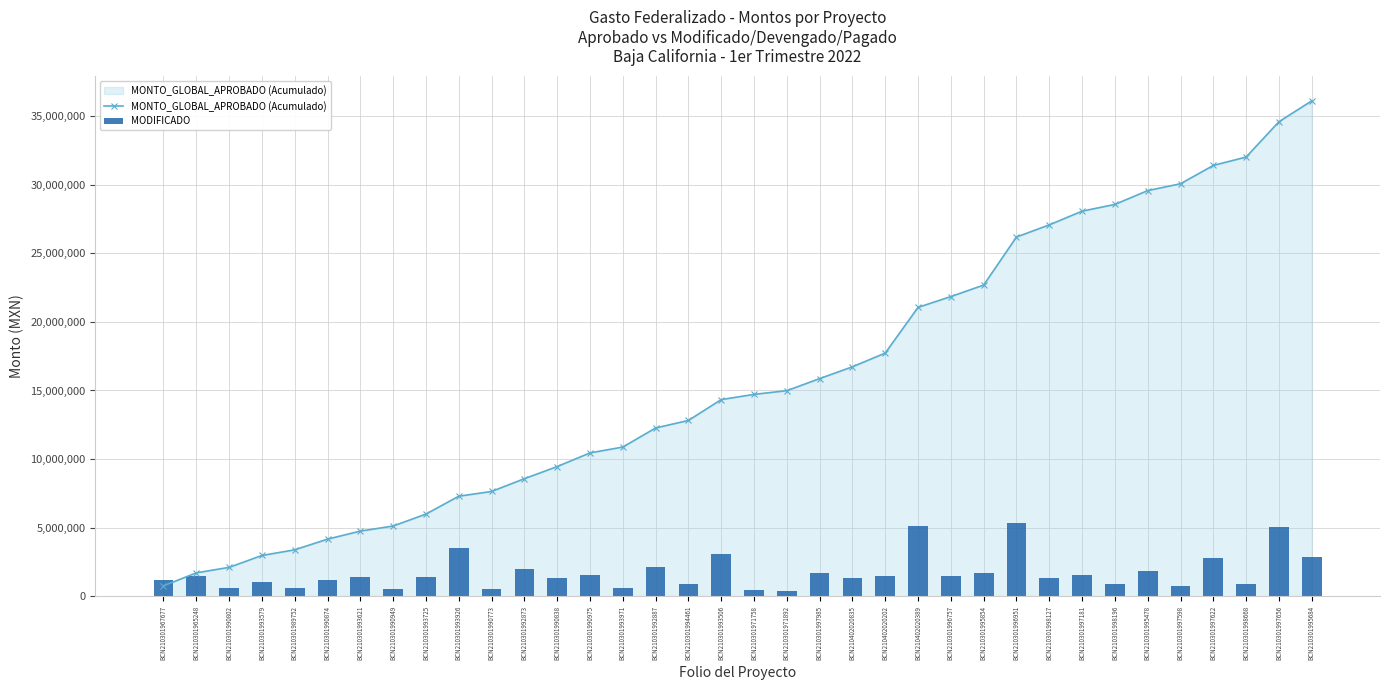

What position from the left is BCN210301990874?

6